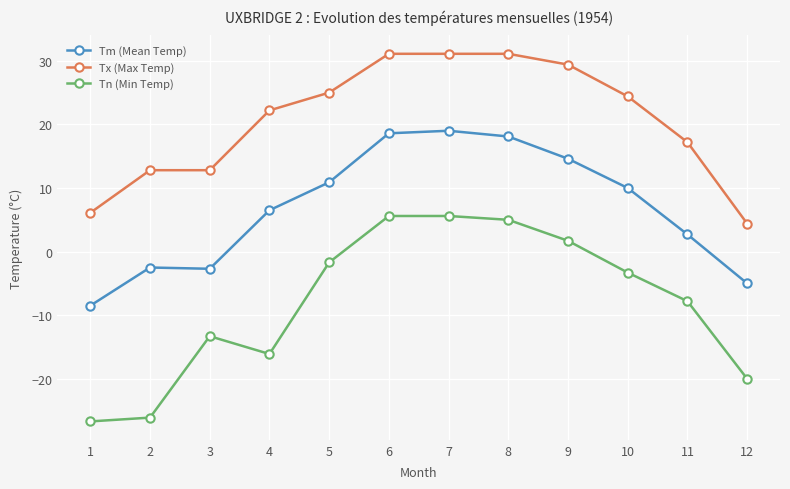

Which series has the largest total across all categories?

Tx (Max Temp)